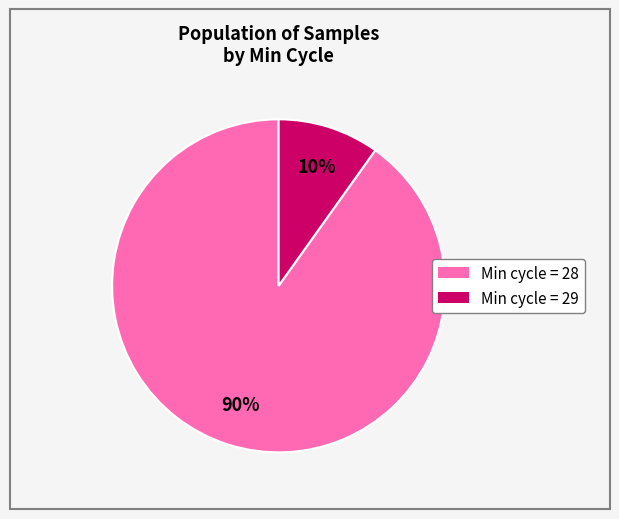

Does any single category account for the majority?

Yes